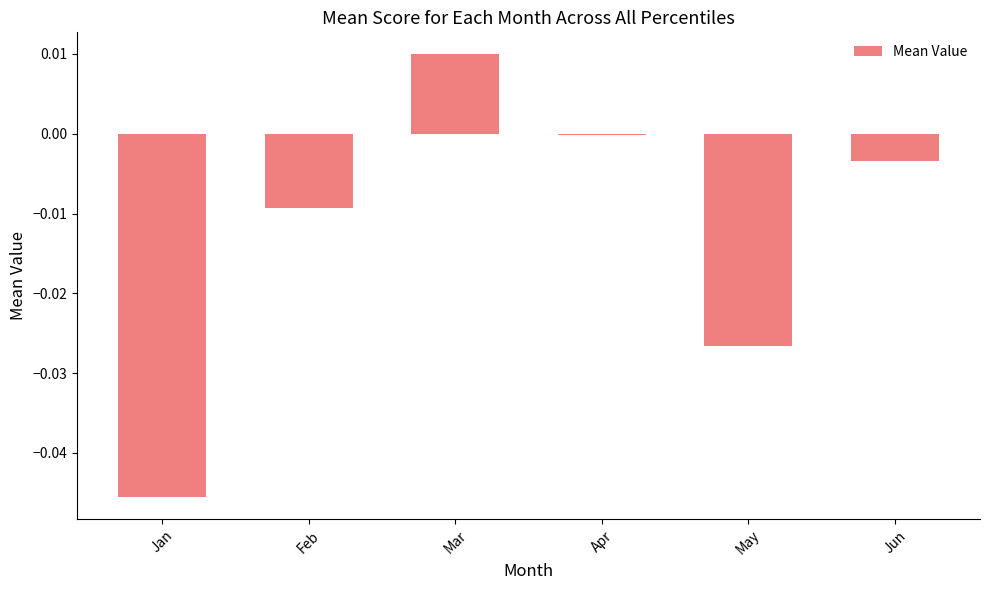

Which has a higher value, May or Apr?

Apr